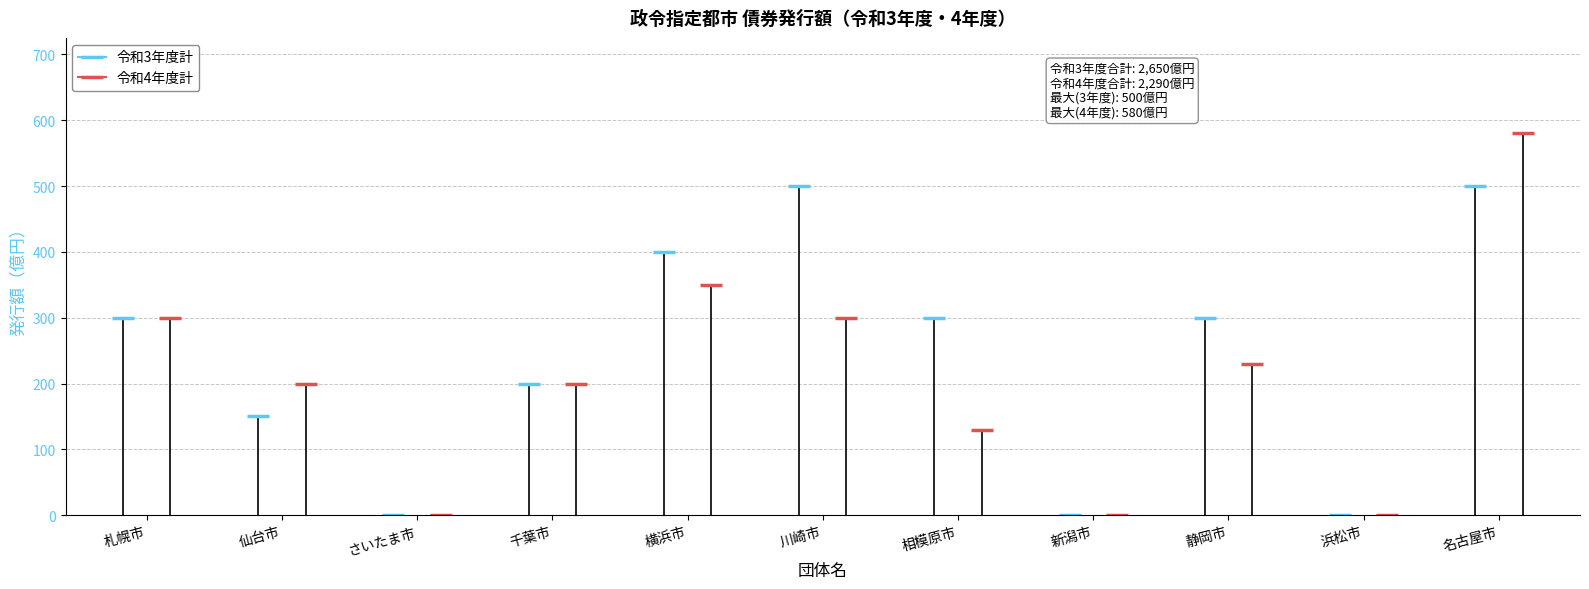

True or false: 令和3年度計 and 令和4年度計 intersect in this chart.

False